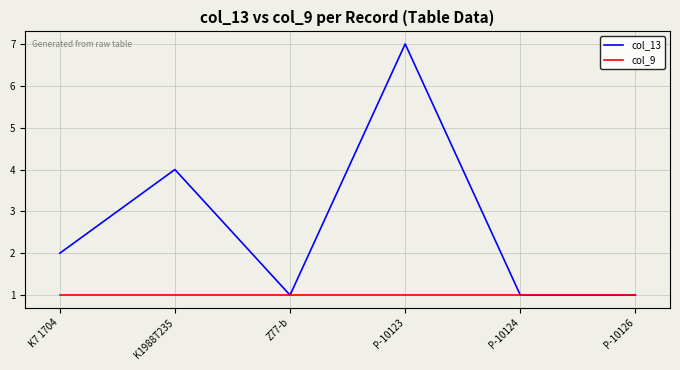

What position from the right is Z77-b?

4